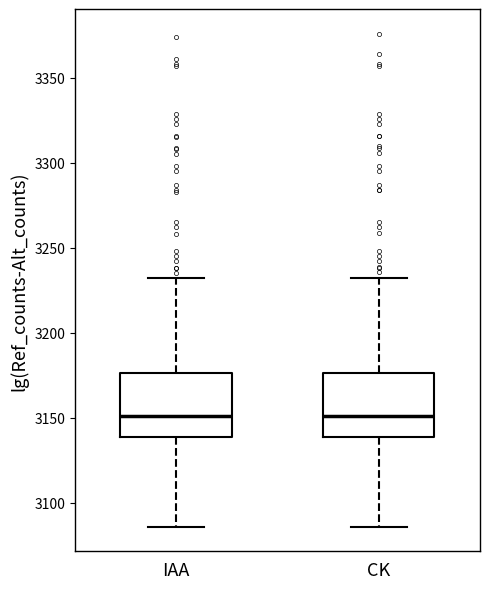

Reading left to right, read every box against the y-axis: the position of its median line, the range the box covers, and the ends of its whiskers. The values are not printed on the chart, so give them approximately, as read against the axis.

IAA: median 3150, box 3140 to 3175, whiskers 3085 to 3230
CK: median 3150, box 3140 to 3175, whiskers 3085 to 3230